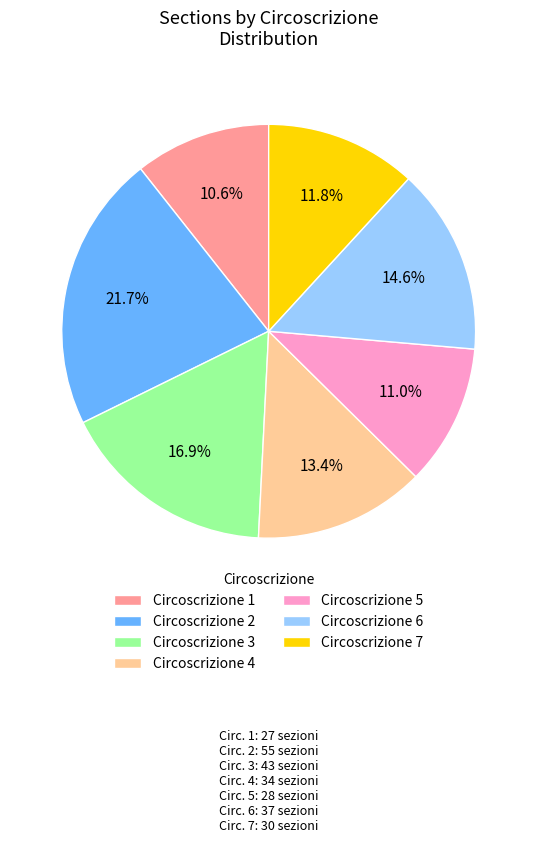

Is there a majority slice in this chart?

No